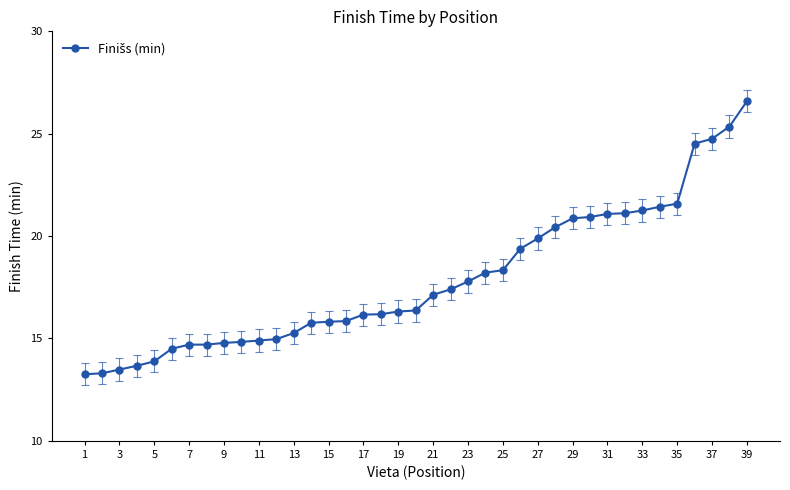

What is the value of the 14th point from the left?

15.8